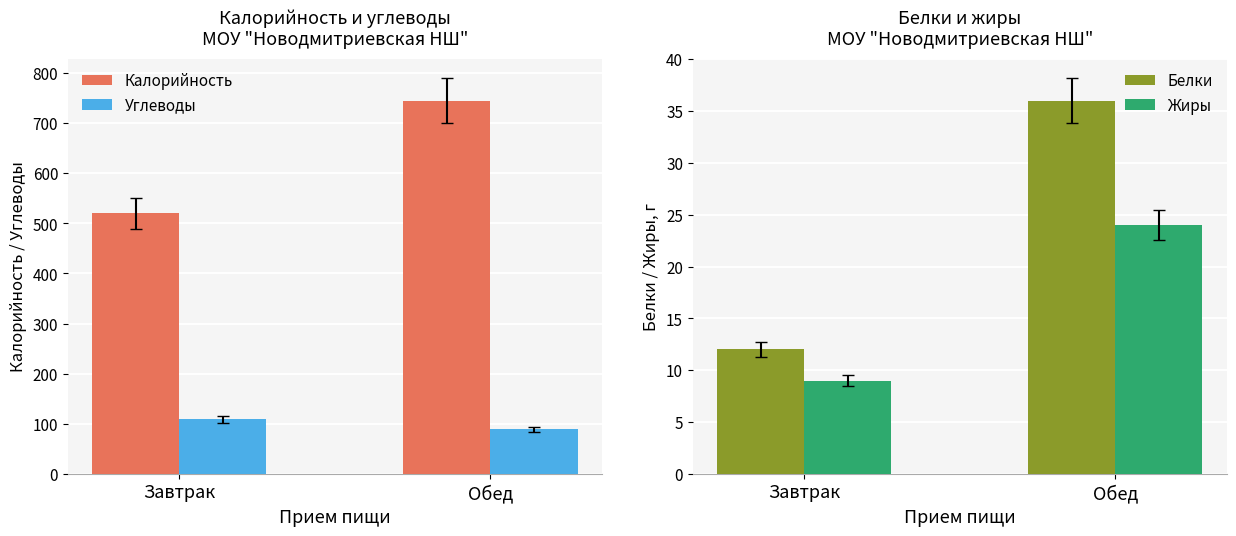

Reading left to right, list all the values displayed in this chart.

Калорийность: Завтрак=520	Обед=745
Углеводы: Завтрак=109	Обед=89
Белки: Завтрак=12	Обед=36
Жиры: Завтрак=9	Обед=24